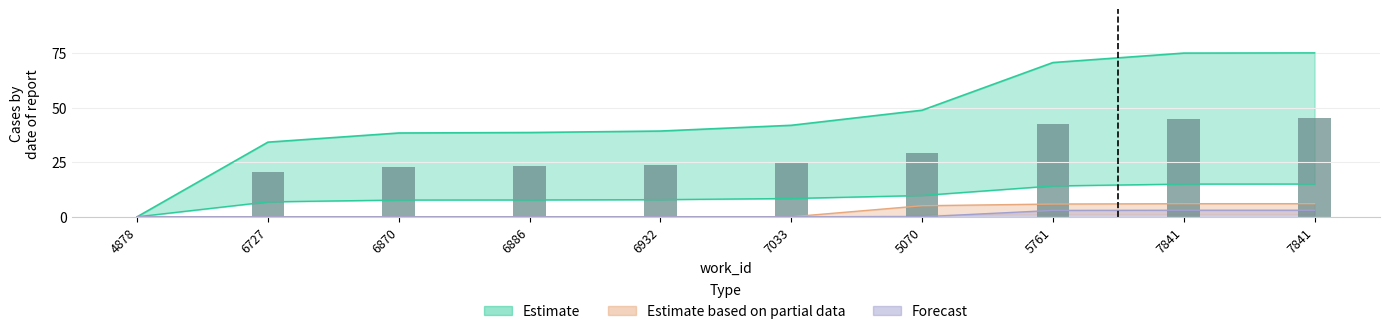

List the series in order of their peak value, highest first.

Estimate, Estimate based on partial data, Forecast